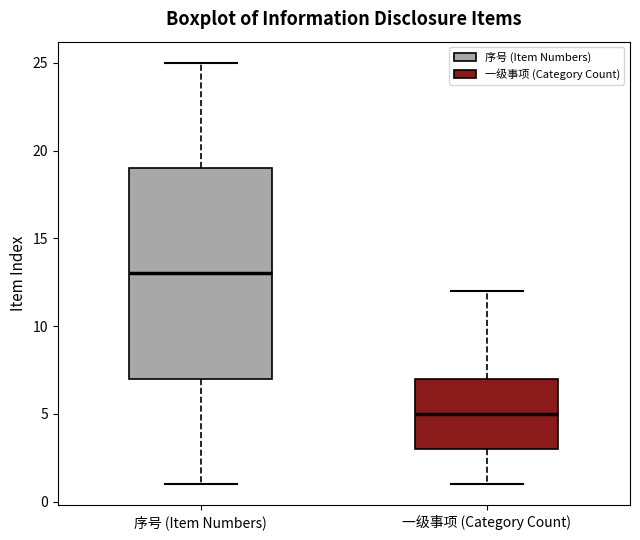

Comparing the boxes themselves (not the whiskers), which one is the tallest?

序号 (Item Numbers)